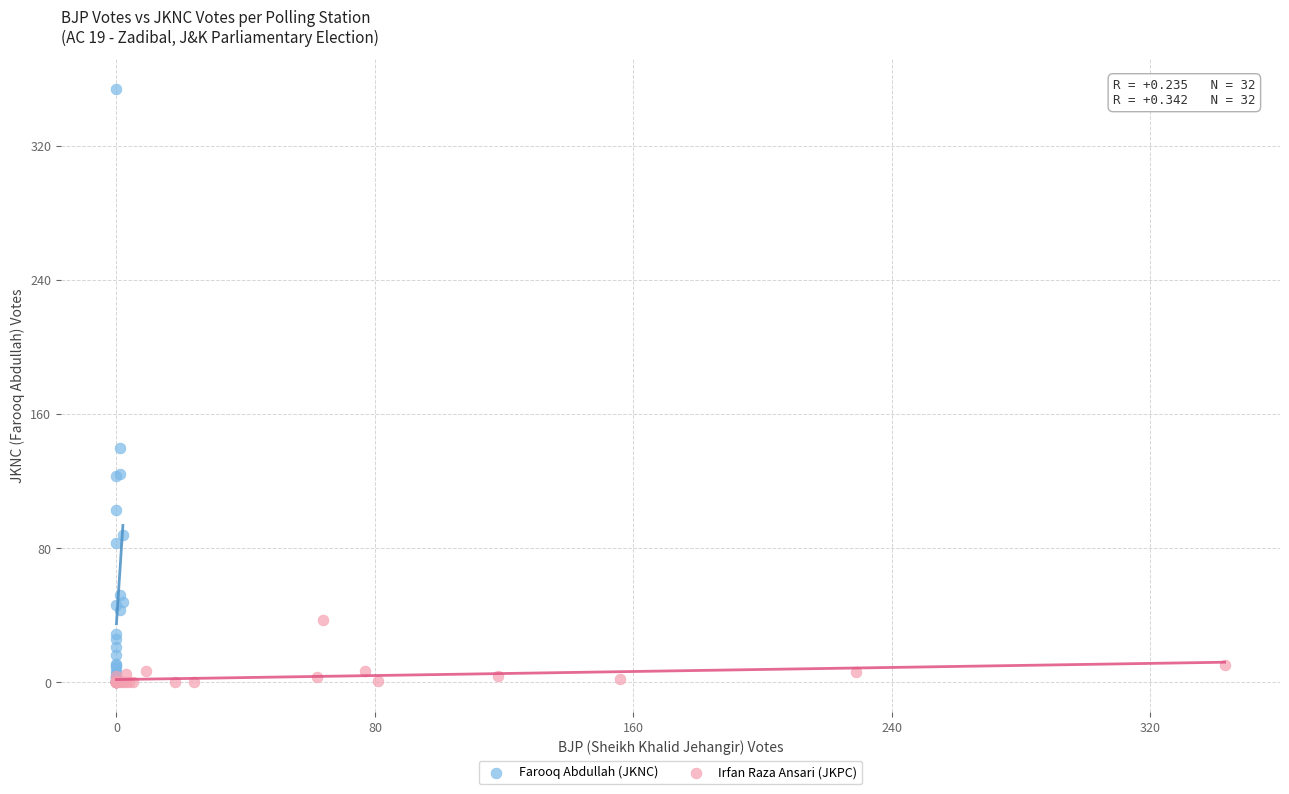

Which series reaches the maximum Y coordinate?

Farooq Abdullah (JKNC)